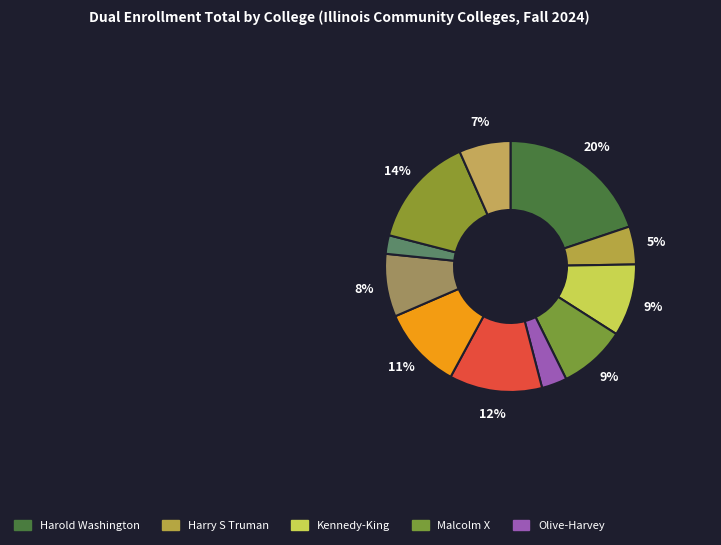

Rank the categories by value from lowest to highest.

Elgin, Olive-Harvey, Harry S Truman, Moraine Valley, College of Lake County, Malcolm X, Kennedy-King, Wilbur Wright, Richard J. Daley, Lincoln Land, Harold Washington